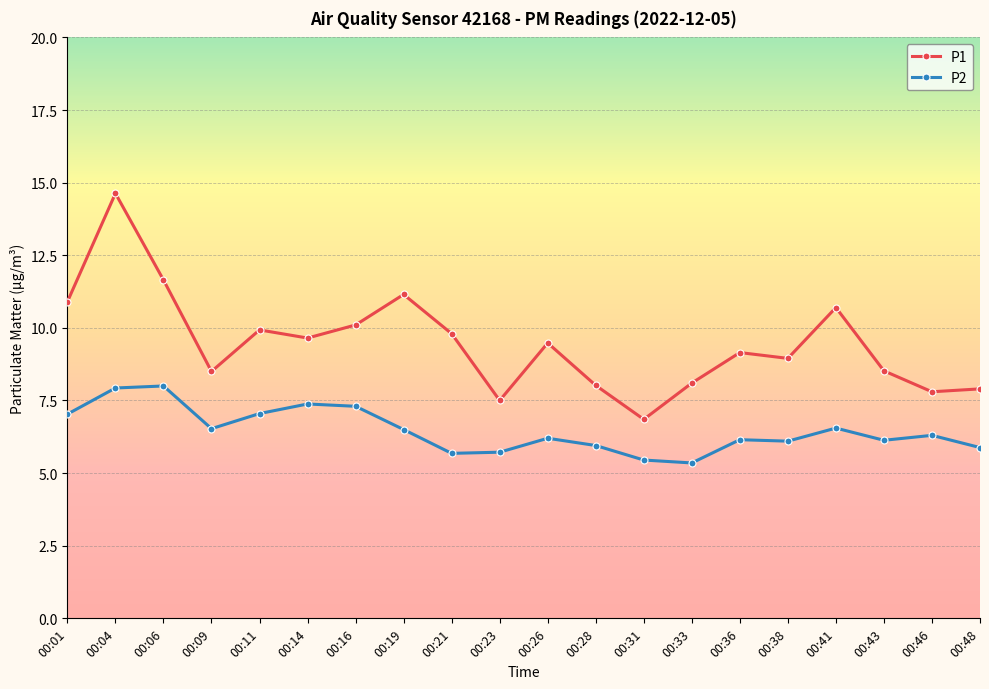

What is the maximum value for P2?

8.0